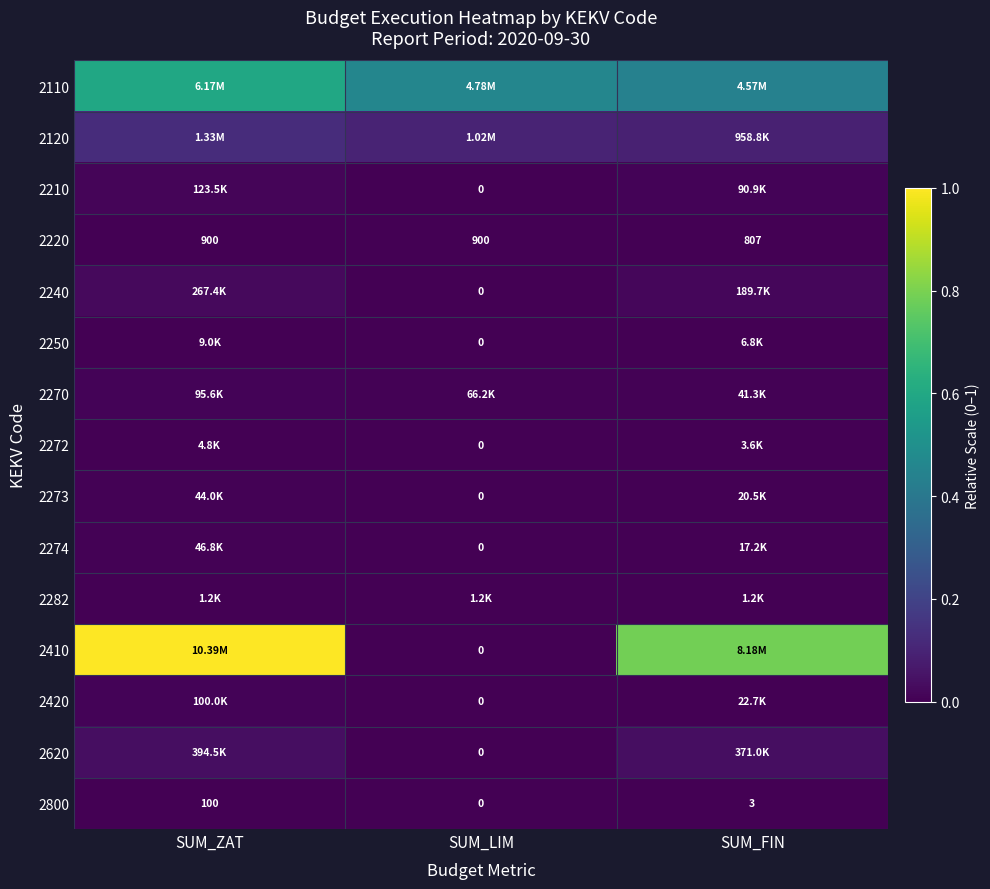

Where does the 2800 series first go above 3?

SUM_ZAT